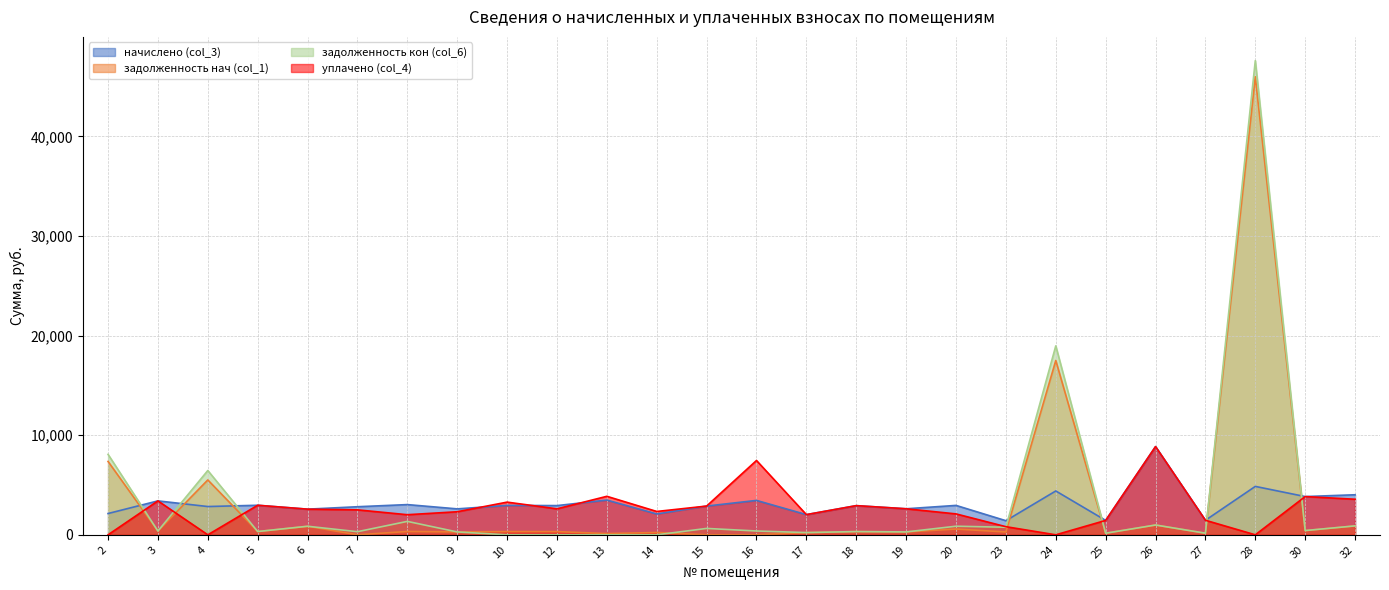

What are all the series names shown in the legend?

начислено (col_3), задолженность нач (col_1), задолженность кон (col_6), уплачено (col_4)